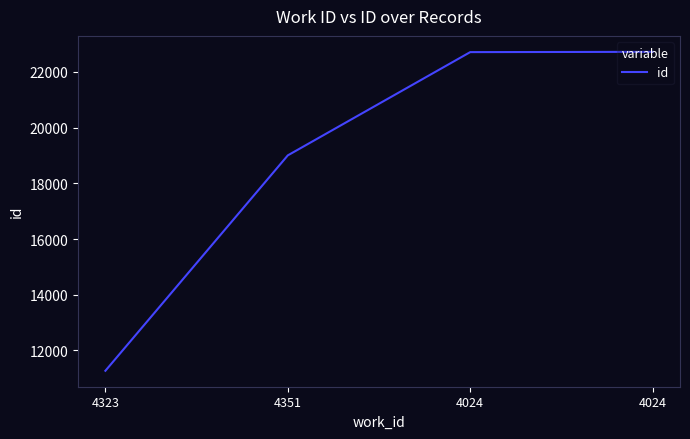

The value at 4351 is 28398. True or false?

False